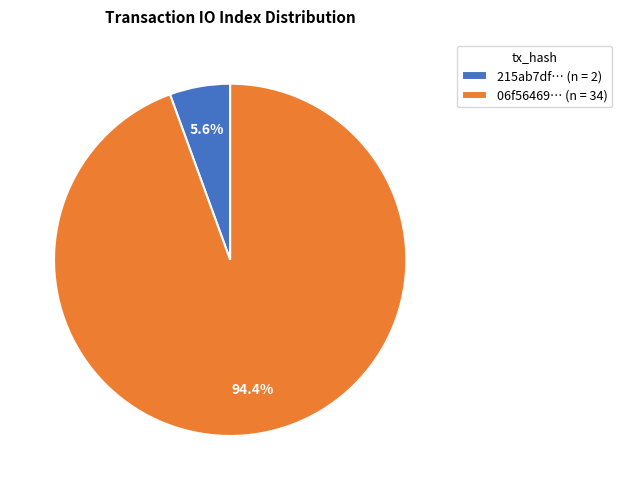

What is the majority slice?

06f56469… (n = 34)